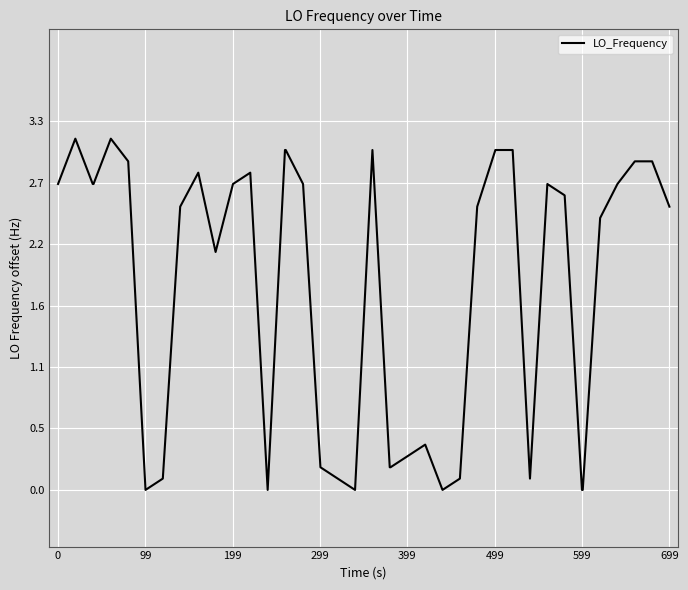

What is the greatest value displayed?

3.1